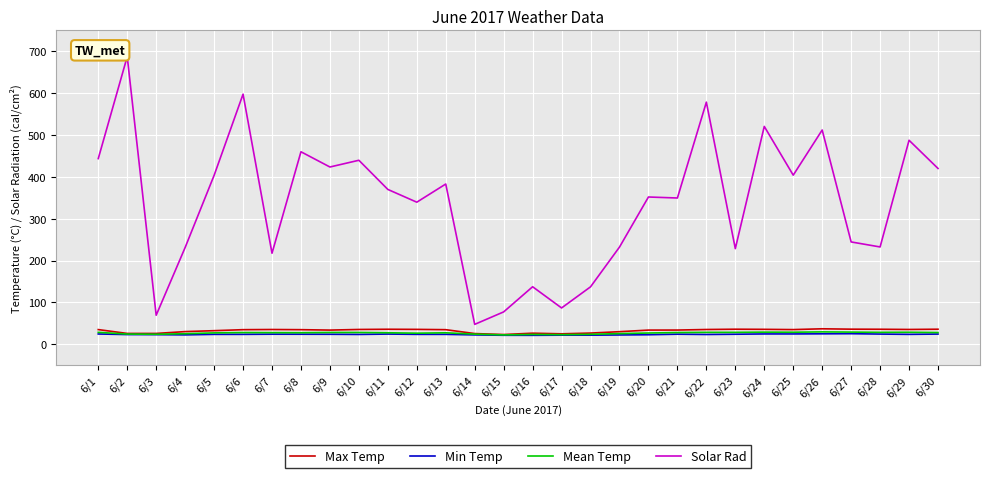

Between 6/15 and 6/26, which series saw the biggest shift?

Solar Rad